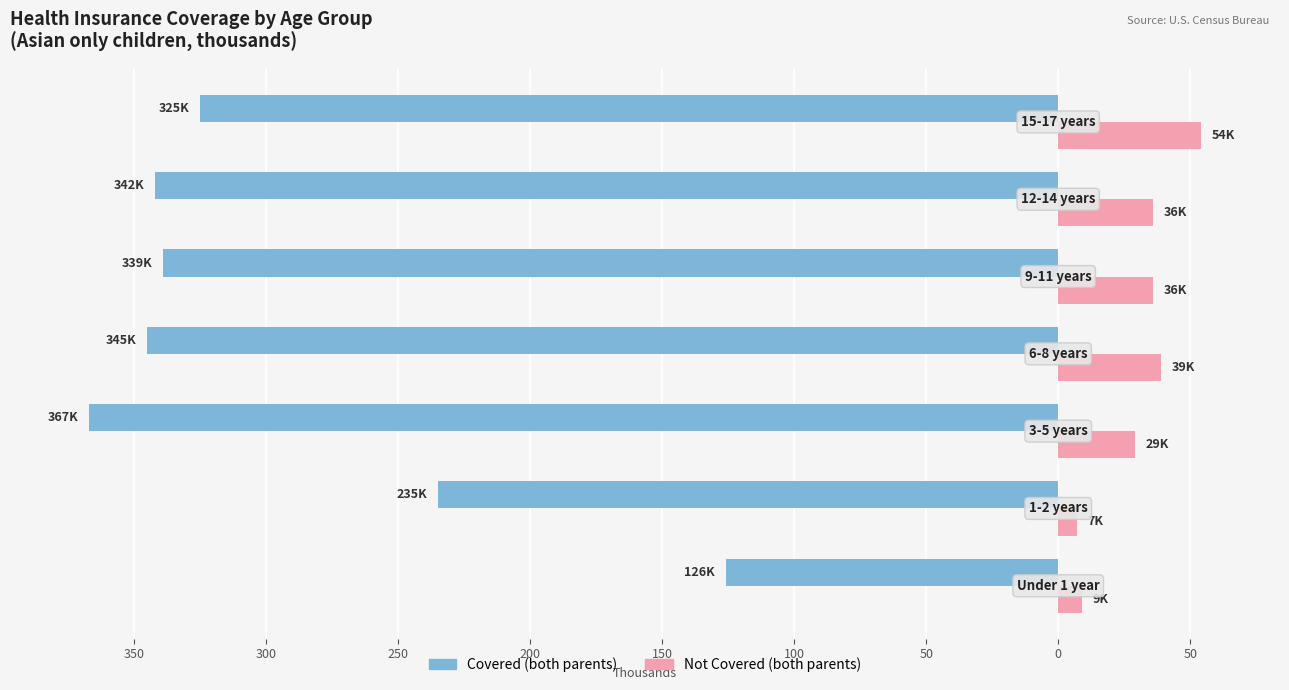

What are all the series names shown in the legend?

Covered (both parents), Not Covered (both parents)